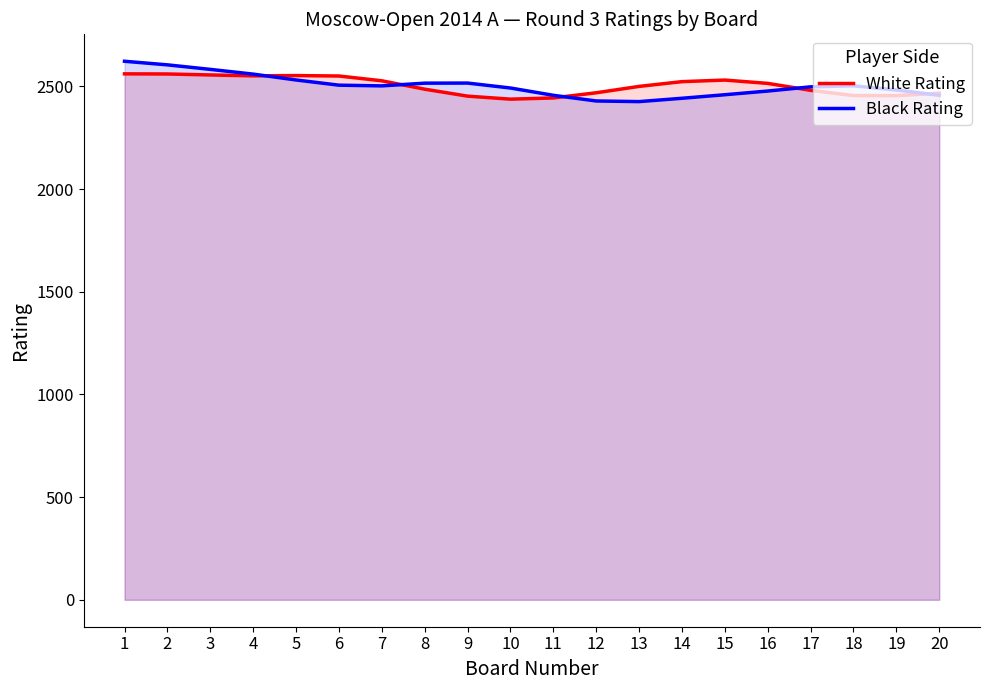

What value does the Black Rating series have at 7?

2502.9